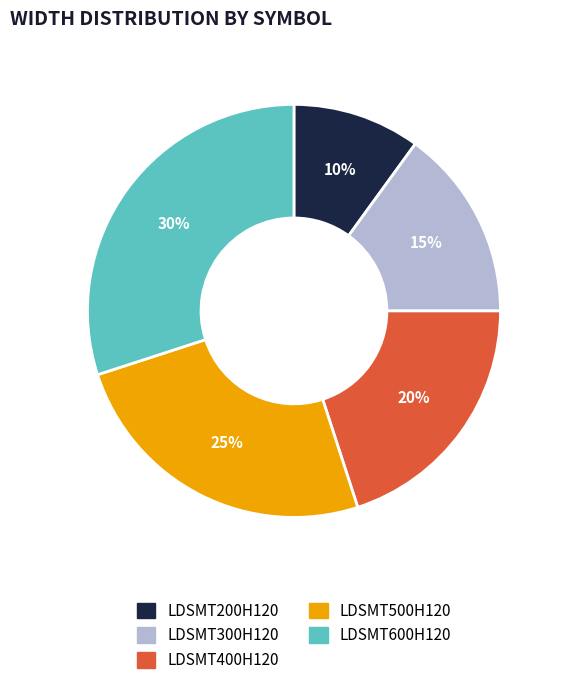

To the nearest percent, what is the combined percentage of LDSMT300H120 and LDSMT400H120?

35%